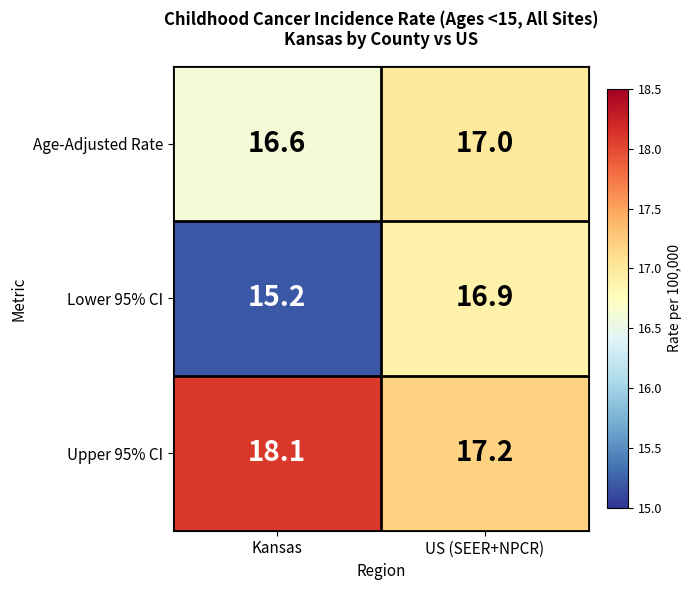

Rank the series by their average value, from highest to lowest.

Upper 95% CI, Age-Adjusted Rate, Lower 95% CI